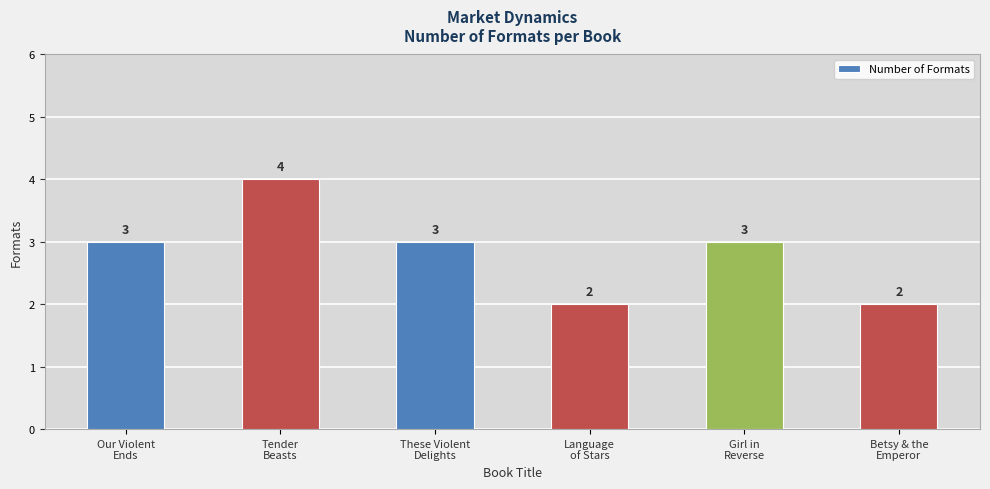

Count the values in the range 2 to 3.

5